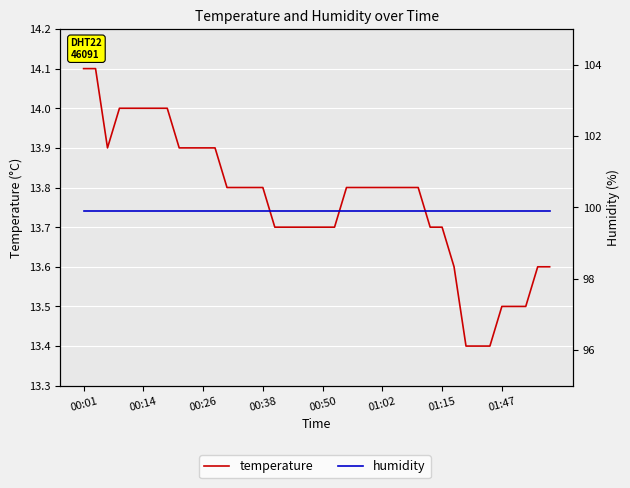

What is the value of the humidity point at the 19th from the left?

99.9